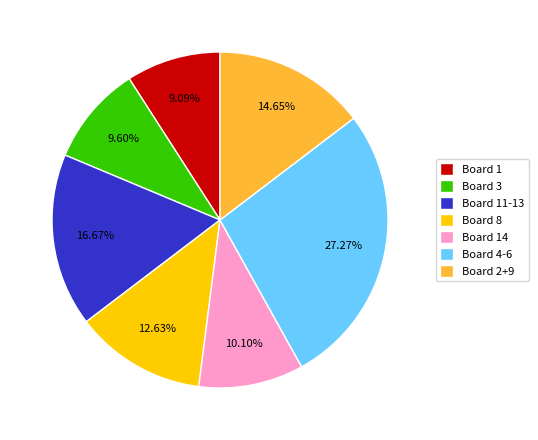

Rank the categories by value from highest to lowest.

Board 4-6, Board 11-13, Board 2+9, Board 8, Board 14, Board 3, Board 1